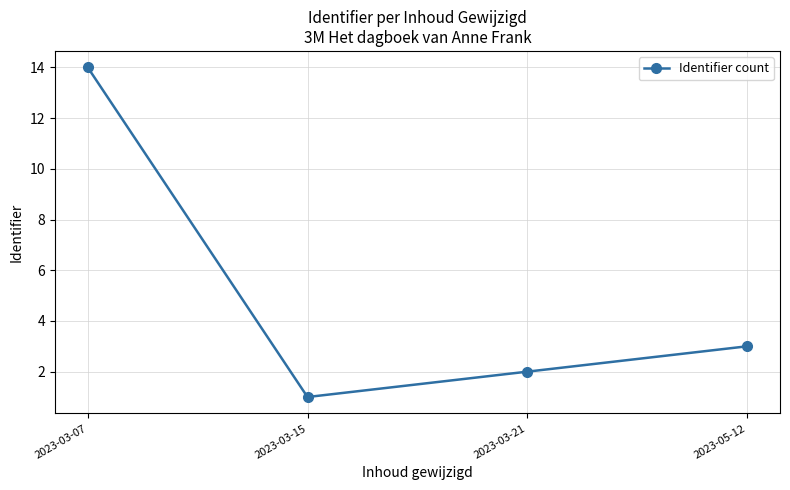

Reading left to right, transcribe all the data shown in this chart.

14	1	2	3